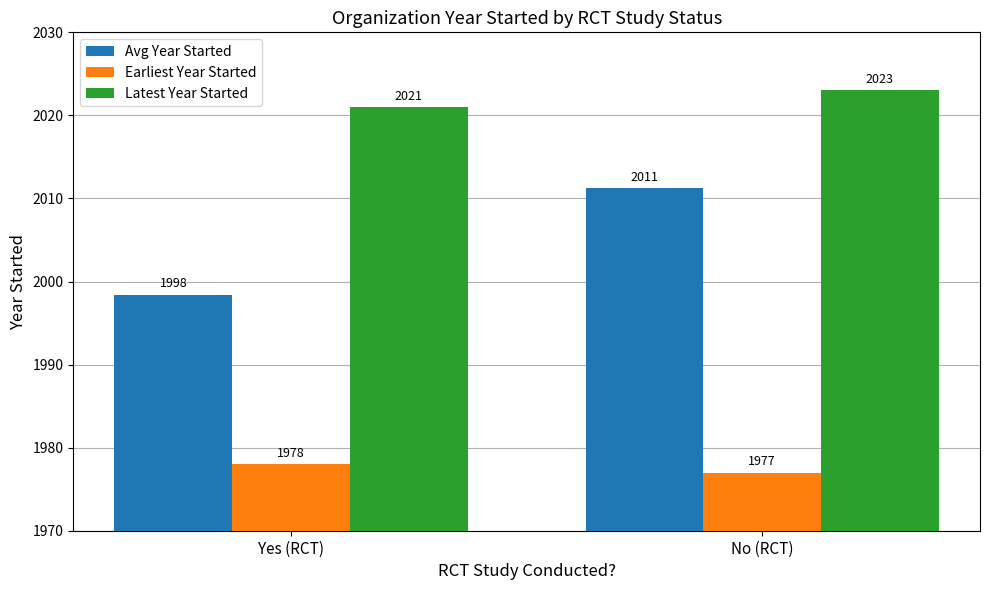

What is the approximate value of Earliest Year Started at Yes (RCT)?

1978.0